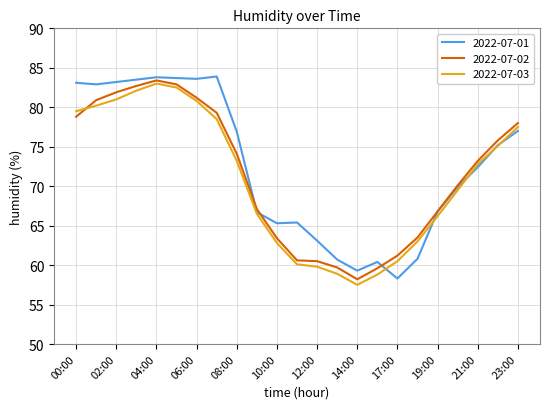

What is the minimum value for 2022-07-02?

58.2